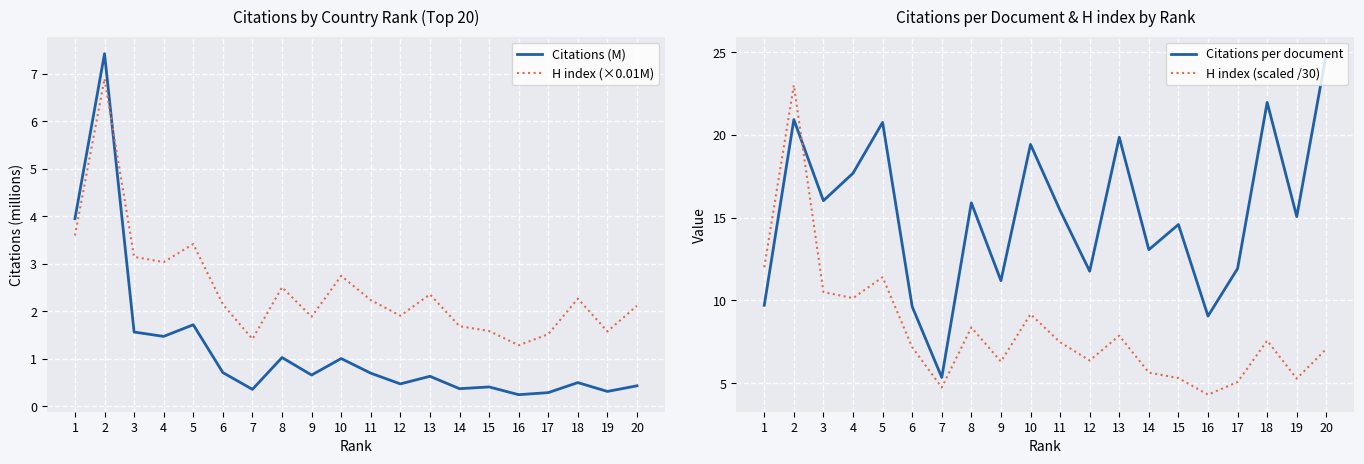

After their last crossing, which series has the higher values: Citations per document or H index (scaled /30)?

Citations per document